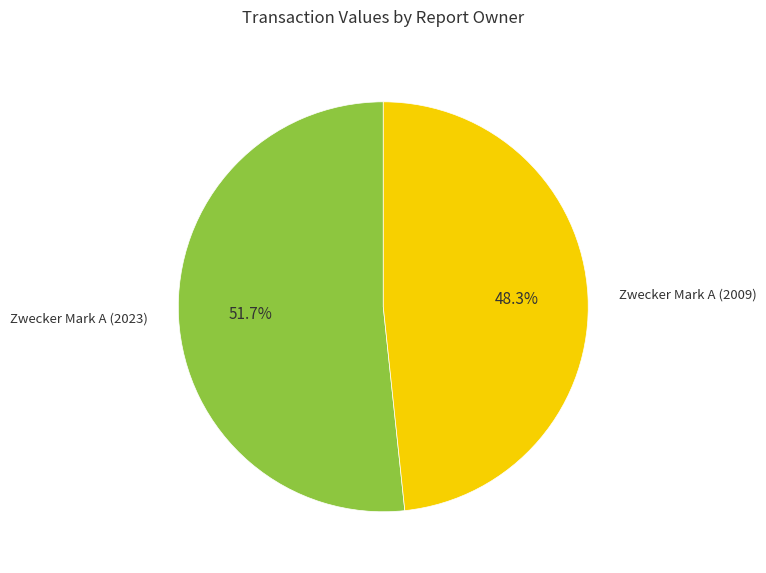

To the nearest percent, what percentage of the pie is Zwecker Mark A (2023)?

52%